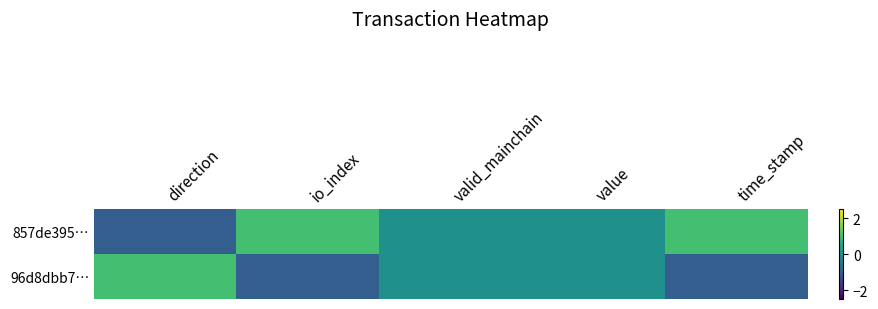

Rank the series by their average value, from highest to lowest.

857de395…, 96d8dbb7…